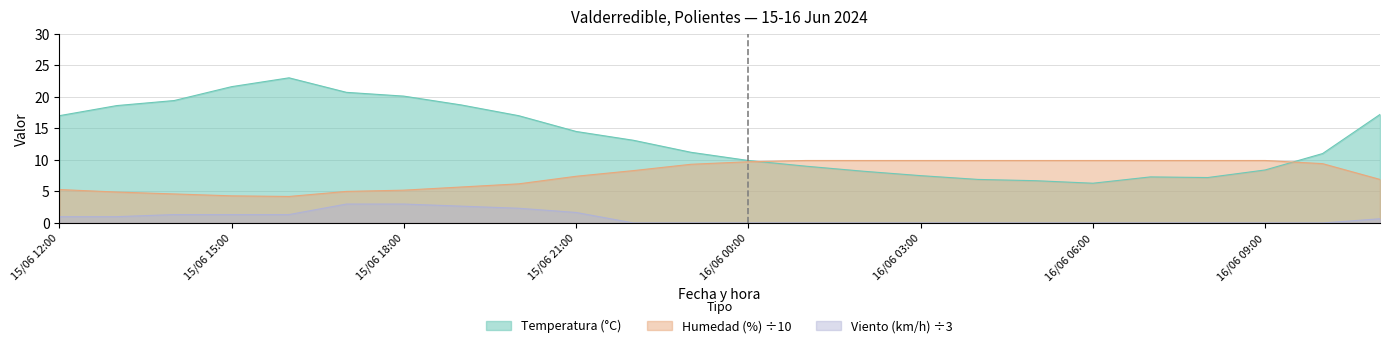

What are all the series names shown in the legend?

Temperatura (°C), Humedad (%) ÷10, Viento (km/h) ÷3